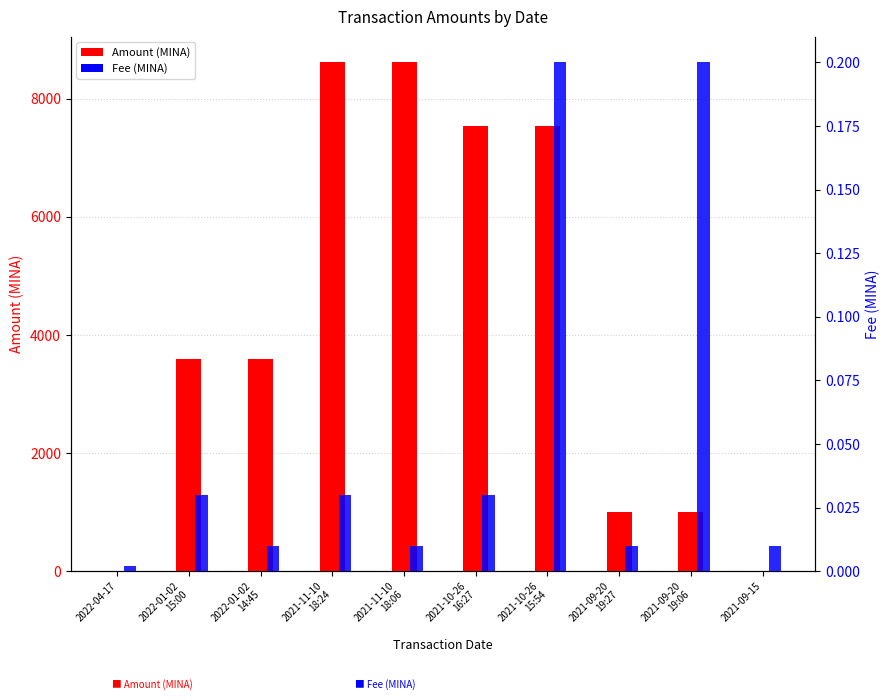

What position from the right is 2021-11-10
18:24?

7